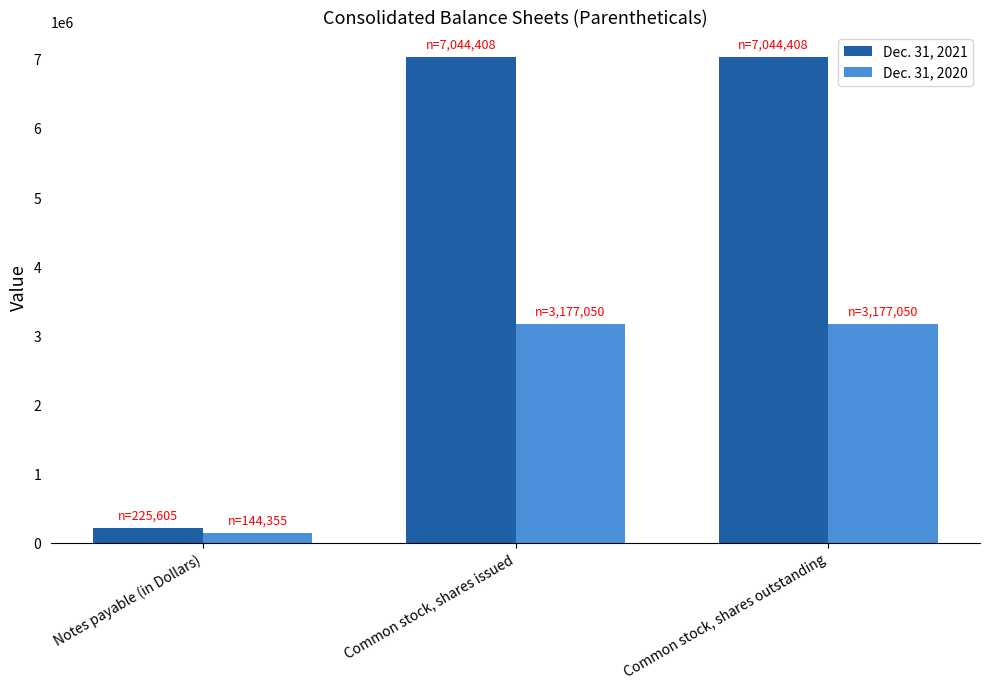

Which category has the lowest value across all series?

Notes payable (in Dollars)